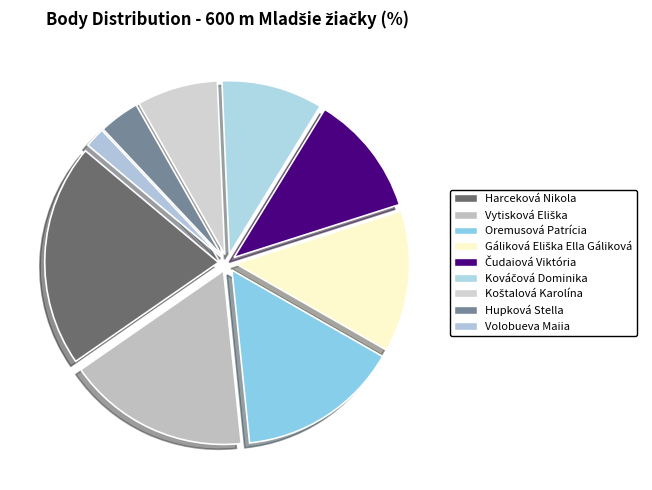

Does any single category account for the majority?

No